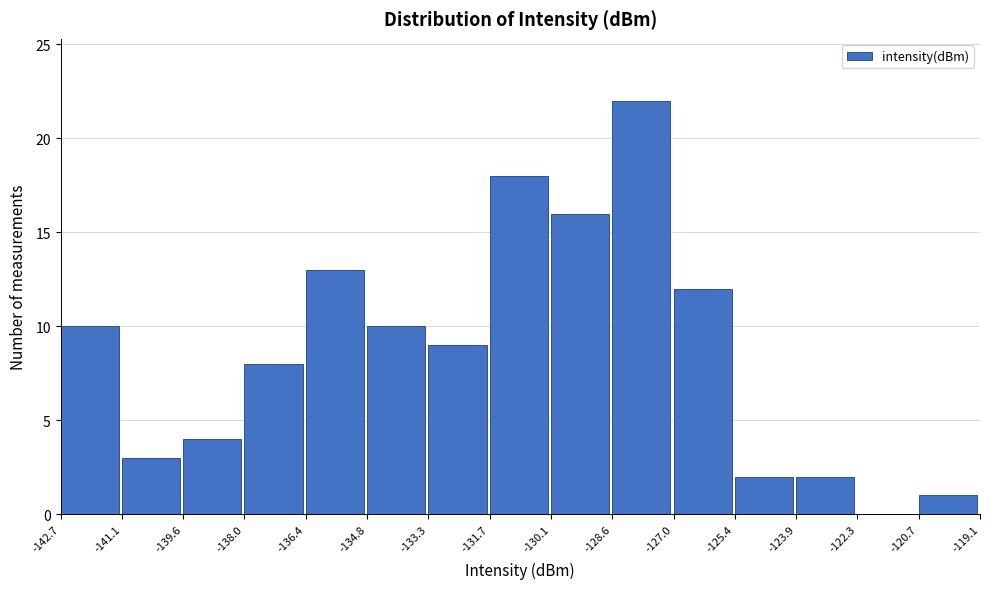

How tall is the bar that spans -130.1 to -128.6 on the x-axis? The values are not printed on the chart, so give them approximately, as read against the axis.

16